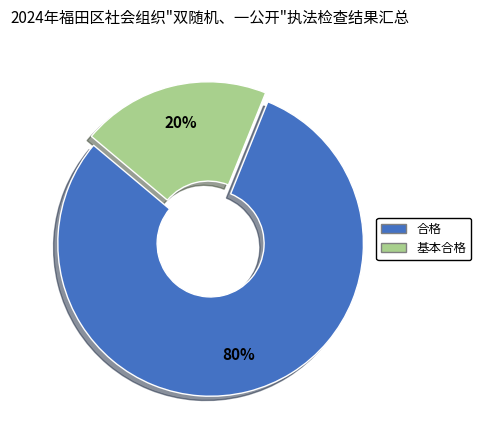

What percentage is the 基本合格 slice, to the nearest percent?

20%